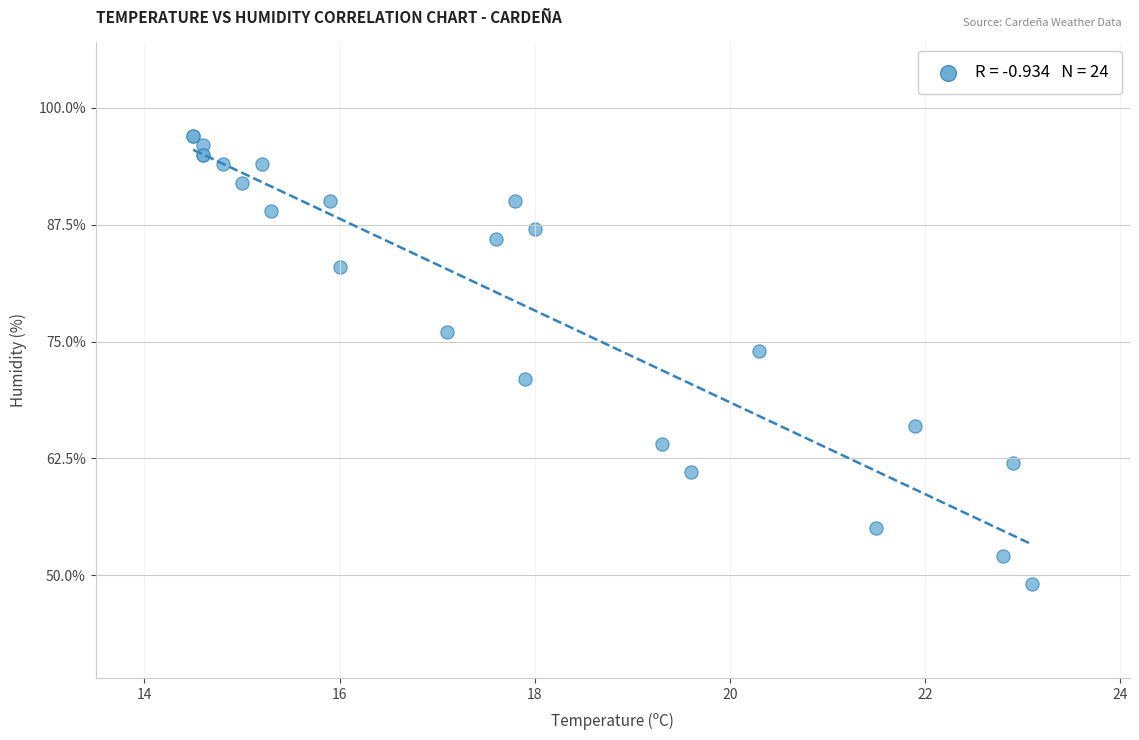

What Y value in the scatter plot is closest to 73?

74